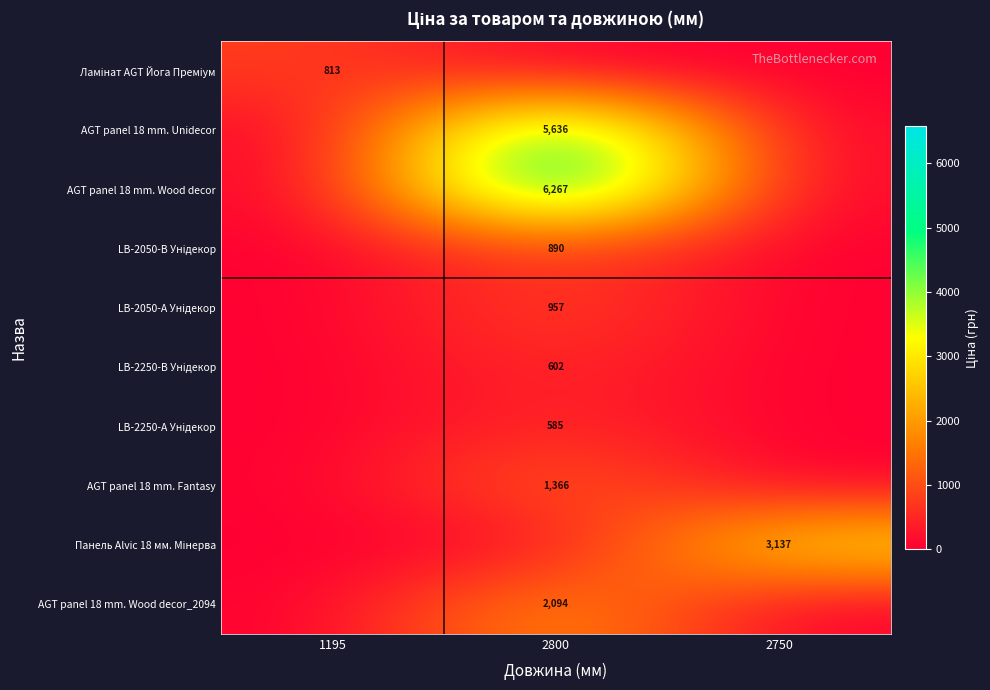

Which has a higher value, 2750 or 1195?

1195